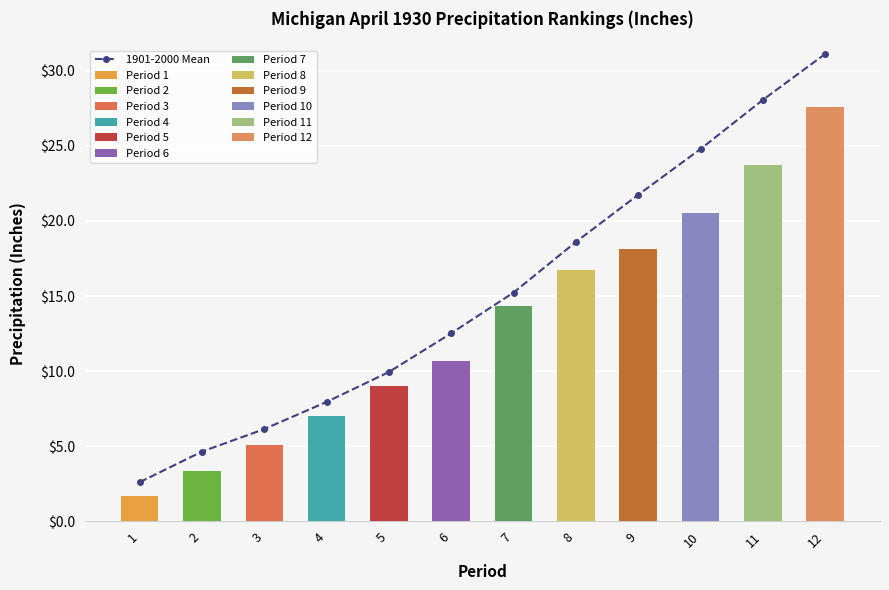

Rank the categories by value from lowest to highest.

1, 2, 3, 4, 5, 6, 7, 8, 9, 10, 11, 12